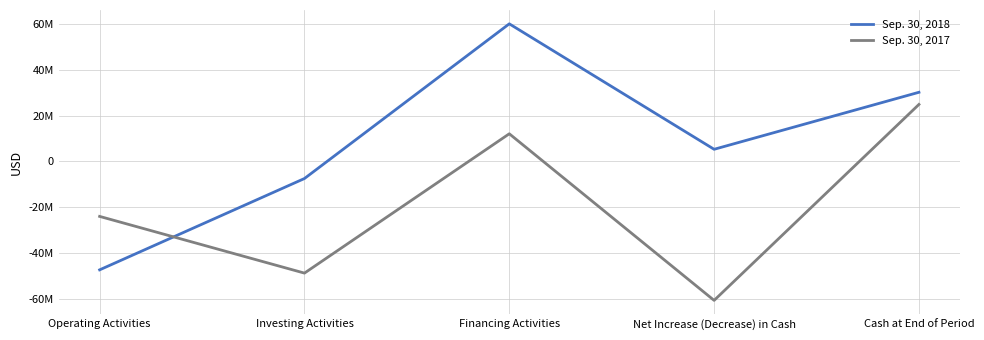

Reading left to right, list all the values displayed in this chart.

Sep. 30, 2018: Operating Activities=-47223417	Investing Activities=-7434963	Financing Activities=59953026	Net Increase (Decrease) in Cash=5294646	Cash at End of Period=30133213
Sep. 30, 2017: Operating Activities=-23938972	Investing Activities=-48644218	Financing Activities=12055309	Net Increase (Decrease) in Cash=-60527881	Cash at End of Period=24838567